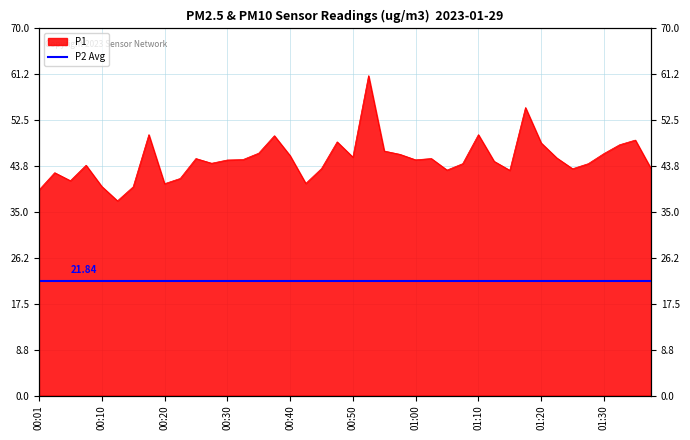

List the labels in order of value, largest first.

00:52, 01:17, 00:18, 01:10, 00:37, 01:35, 00:47, 01:20, 01:32, 00:55, 00:35, 01:30, 00:57, 00:40, 00:50, 01:22, 00:25, 01:02, 00:32, 01:00, 00:30, 01:12, 00:28, 01:07, 01:27, 00:08, 00:45, 01:37, 01:25, 01:05, 01:15, 00:03, 00:23, 00:05, 00:42, 00:20, 00:10, 00:15, 00:01, 00:13